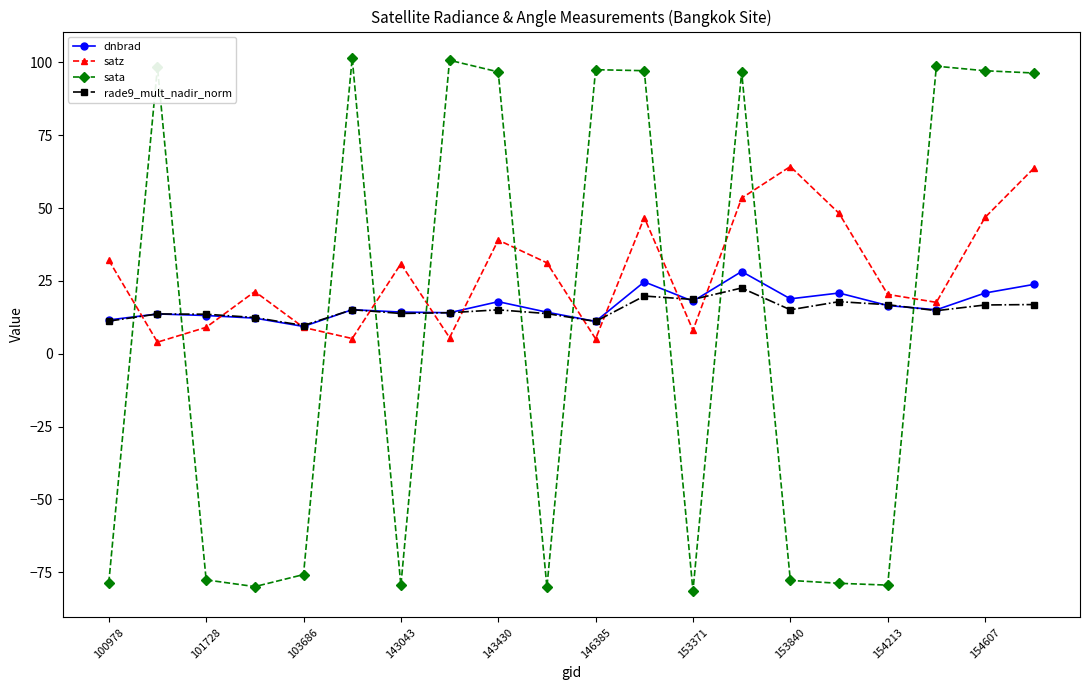

What is the average value of the sata series?

9.6